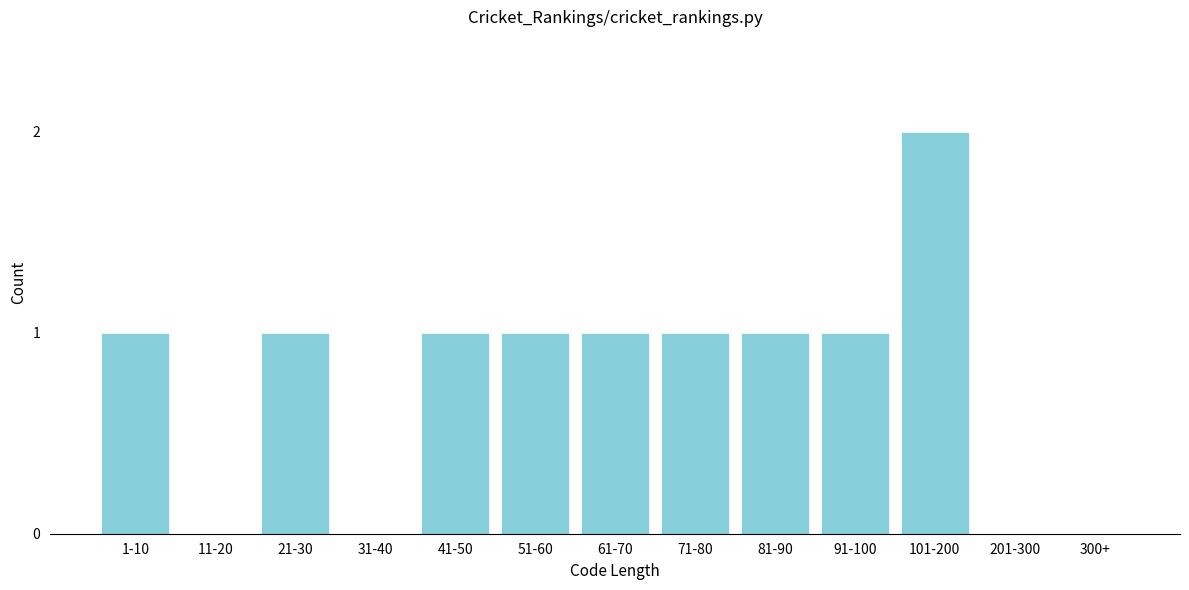

Reading left to right, what are all the values shown in this chart?

1-10=1	11-20=0	21-30=1	31-40=0	41-50=1	51-60=1	61-70=1	71-80=1	81-90=1	91-100=1	101-200=2	201-300=0	300+=0